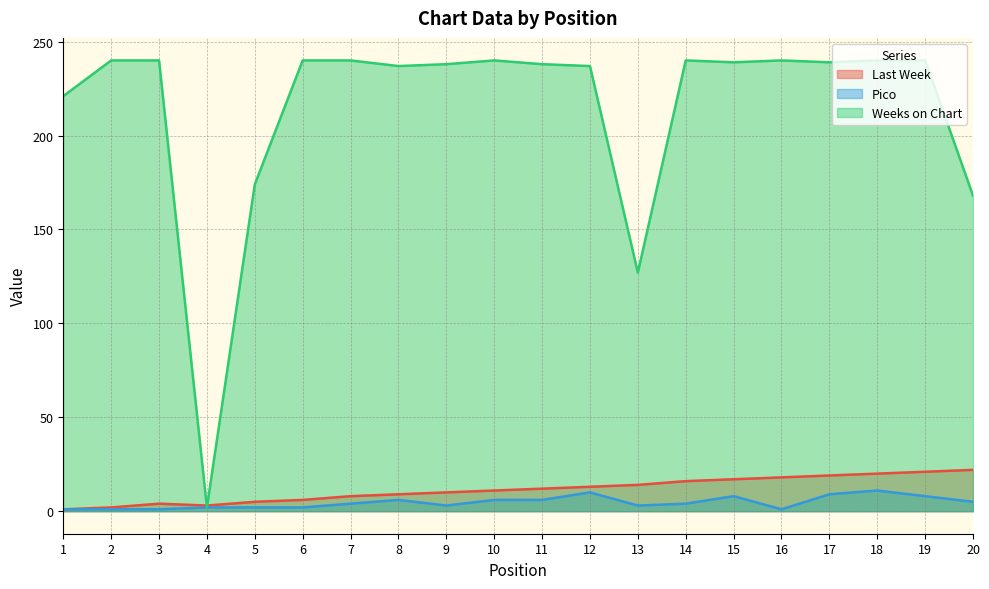

Reading left to right, what are all the values shown in this chart?

Last Week: 1	2	4	3	5	6	8	9	10	11	12	13	14	16	17	18	19	20	21	22
Pico: 1	1	1	2	2	2	4	6	3	6	6	10	3	4	8	1	9	11	8	5
Weeks on Chart: 221	240	240	2	174	240	240	237	238	240	238	237	127	240	239	240	239	240	240	168